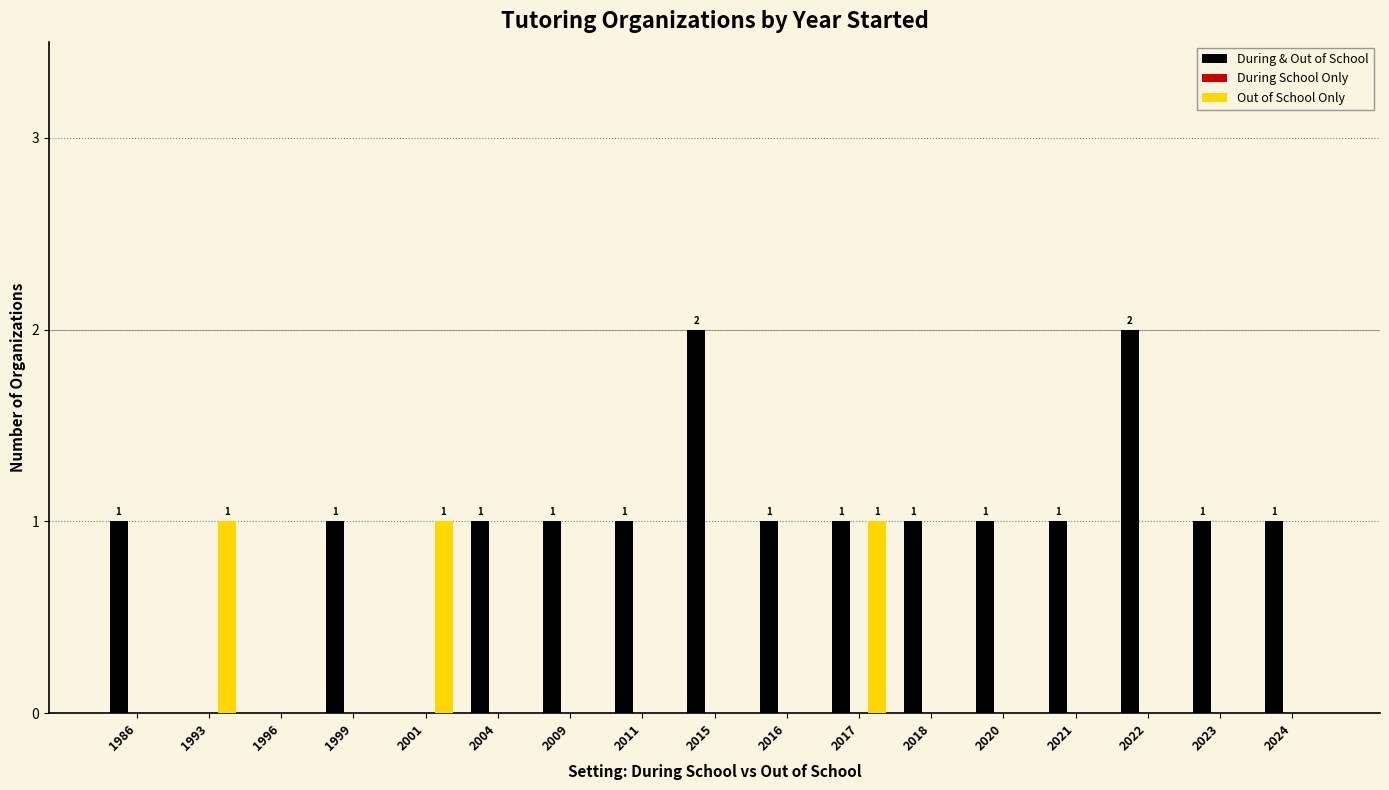

Between 1999 and 2015, which series saw the biggest shift?

During & Out of School